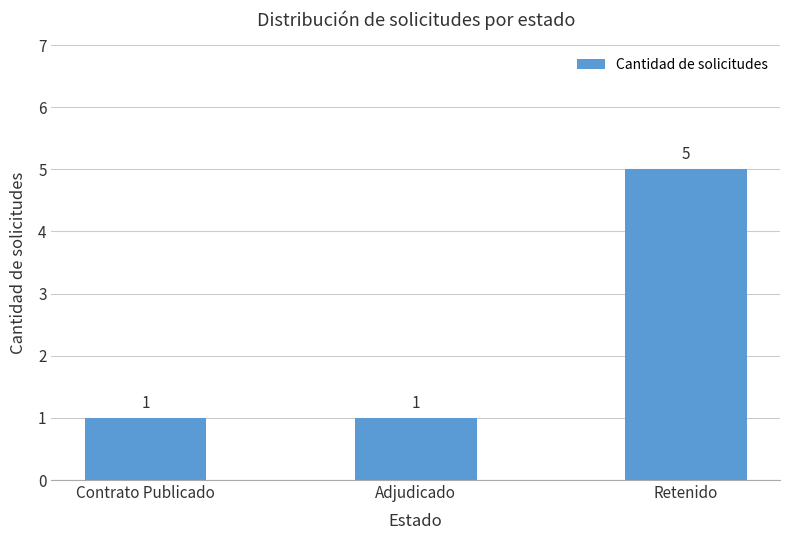

What is the greatest value displayed?

5